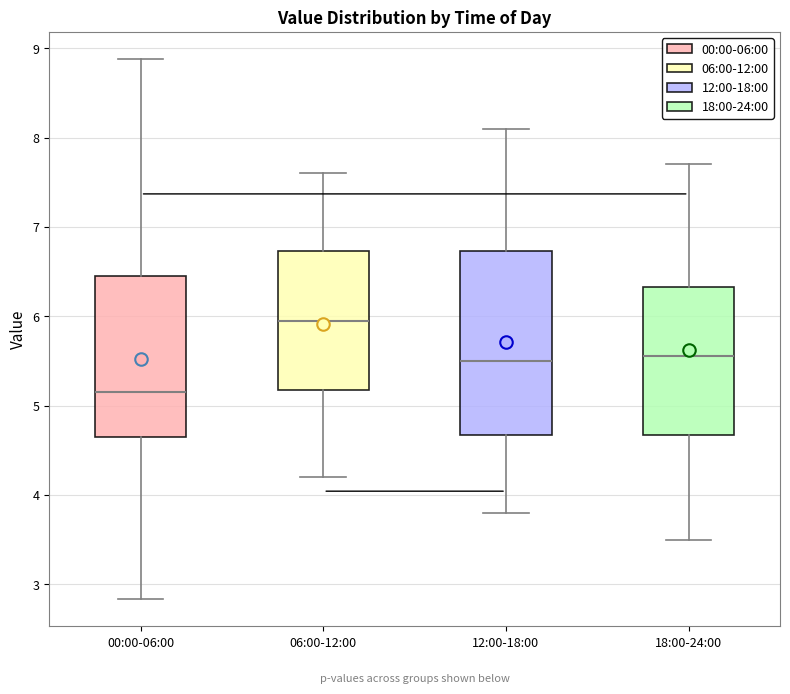

Reading left to right, read every box against the y-axis: the position of its median line, the range the box covers, and the ends of its whiskers. The values are not printed on the chart, so give them approximately, as read against the axis.

00:00-06:00: median 5.2, box 4.6 to 6.5, whiskers 2.8 to 8.9
06:00-12:00: median 6.0, box 5.2 to 6.7, whiskers 4.2 to 7.6
12:00-18:00: median 5.5, box 4.7 to 6.7, whiskers 3.8 to 8.1
18:00-24:00: median 5.6, box 4.7 to 6.3, whiskers 3.5 to 7.7